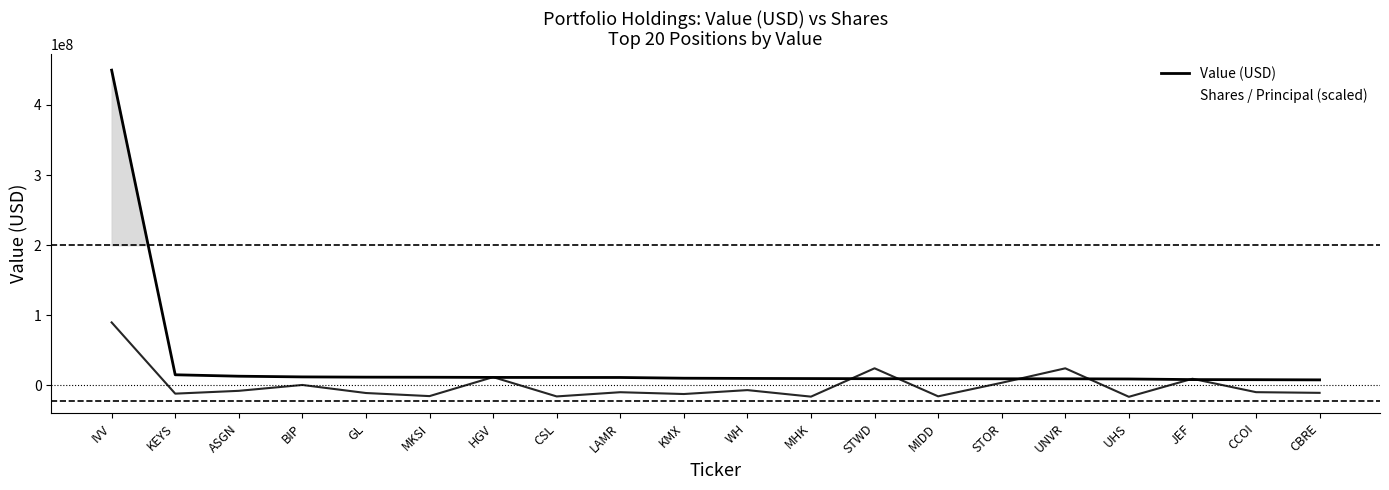

The Shares / Principal series shows 26245647.5 at MHK. True or false?

True